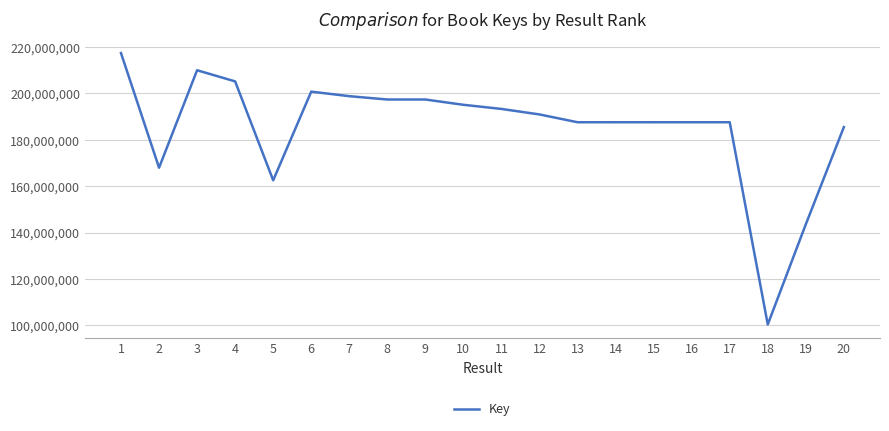

Read the value at 17.

187583206